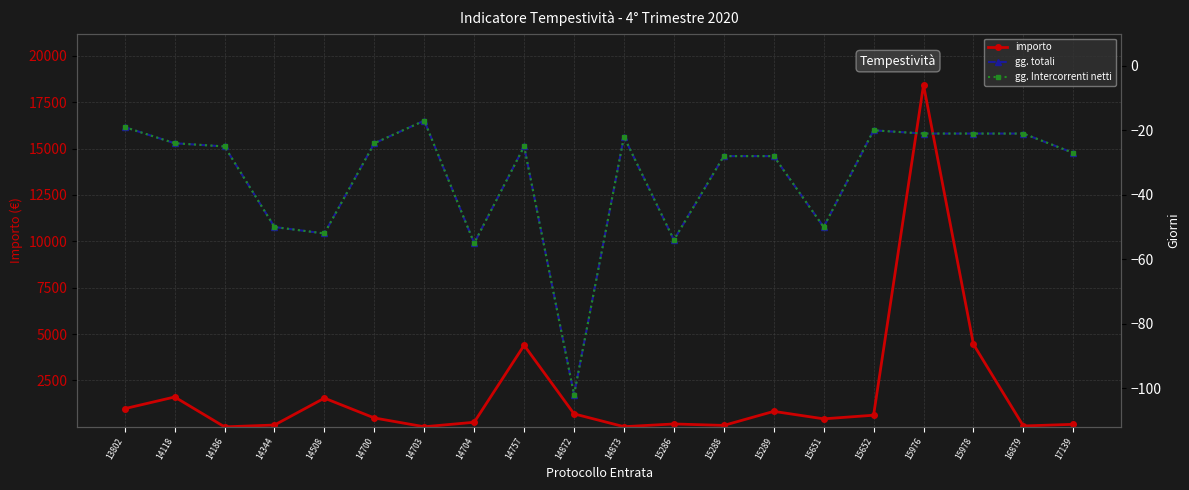

At how many categories does at least one series exceed 13135?

1